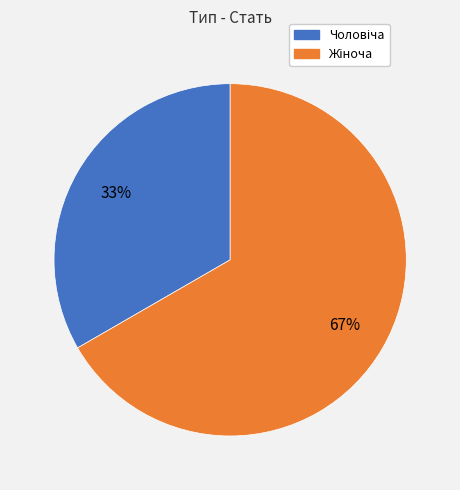

Is there a majority slice in this chart?

Yes